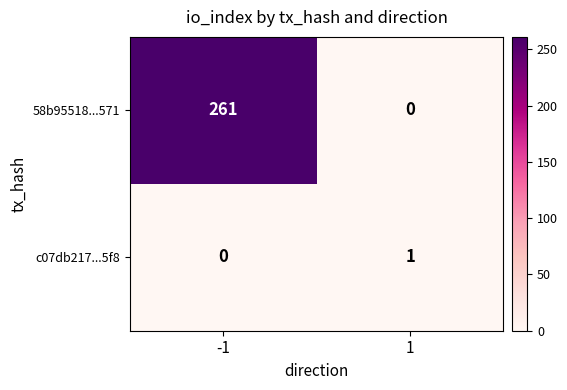

Is it true that 58b95518...571 equals 166 at -1?

False